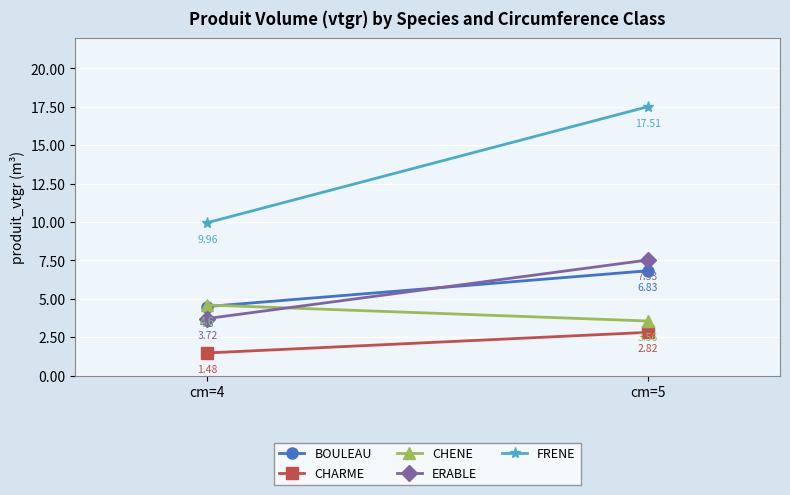

What is the minimum value shown in the chart?

1.5